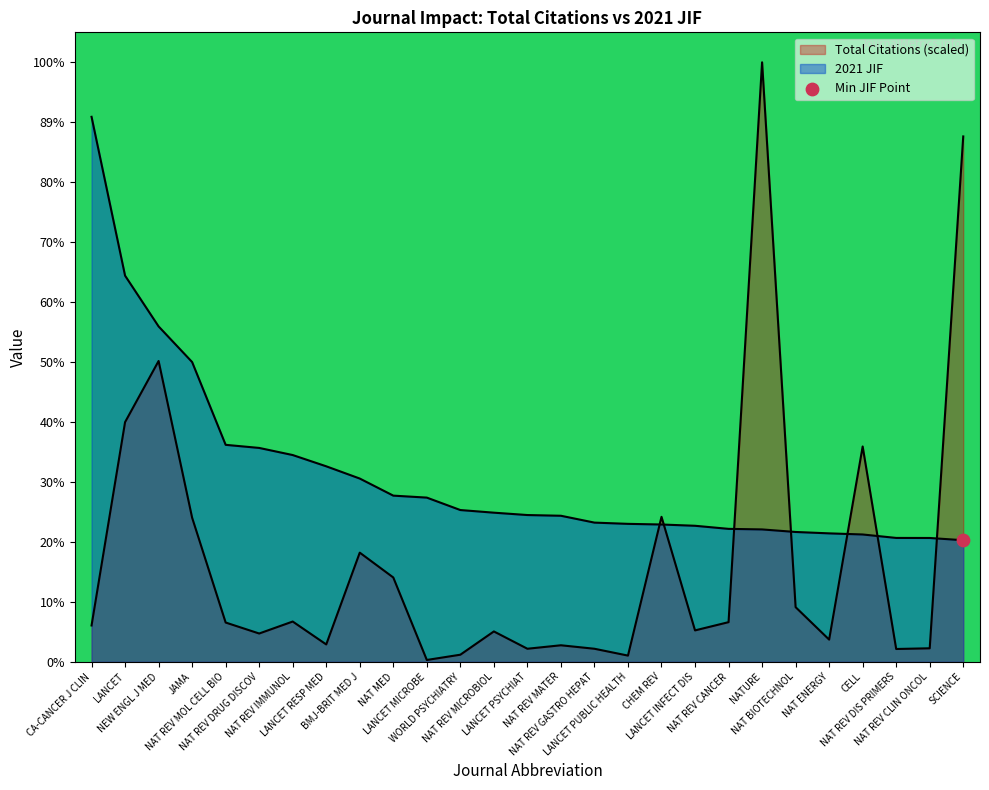

Which series reaches the maximum Y coordinate?

Total Citations